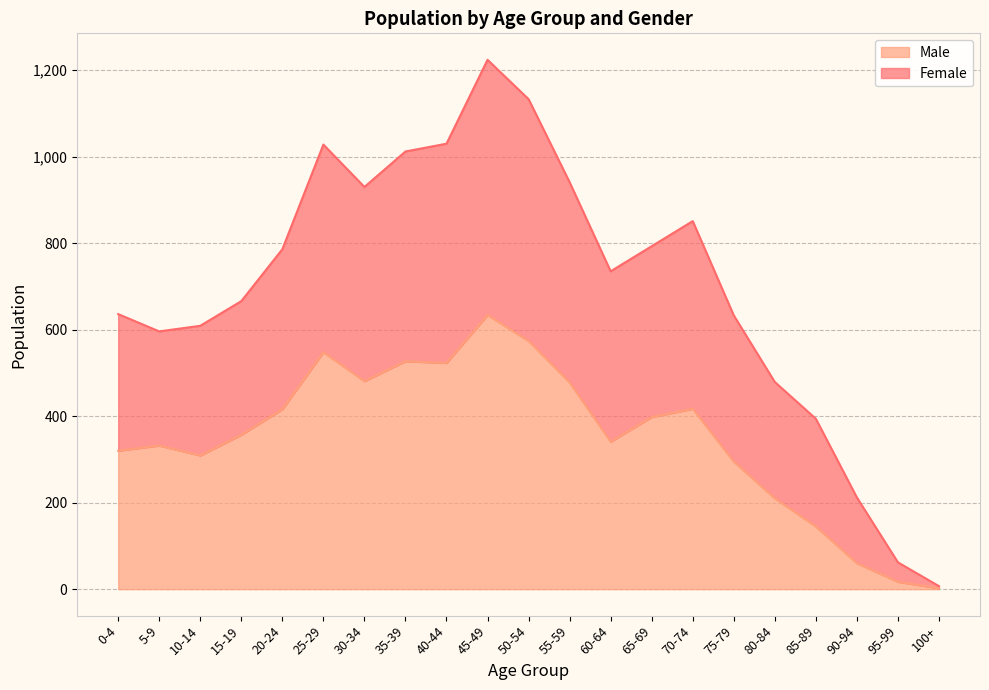

What is the maximum value shown in the chart?

1224